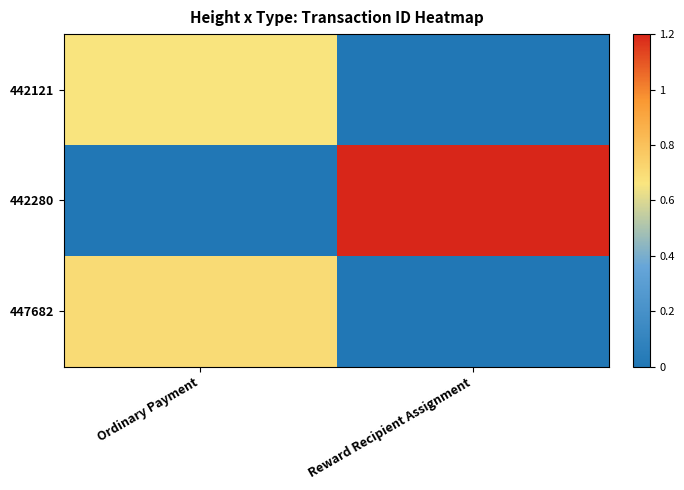

Reading left to right, what are all the values shown in this chart?

442121: Ordinary Payment=0.7	Reward Recipient Assignment=0.0
442280: Ordinary Payment=0.0	Reward Recipient Assignment=1.2
447682: Ordinary Payment=0.7	Reward Recipient Assignment=0.0